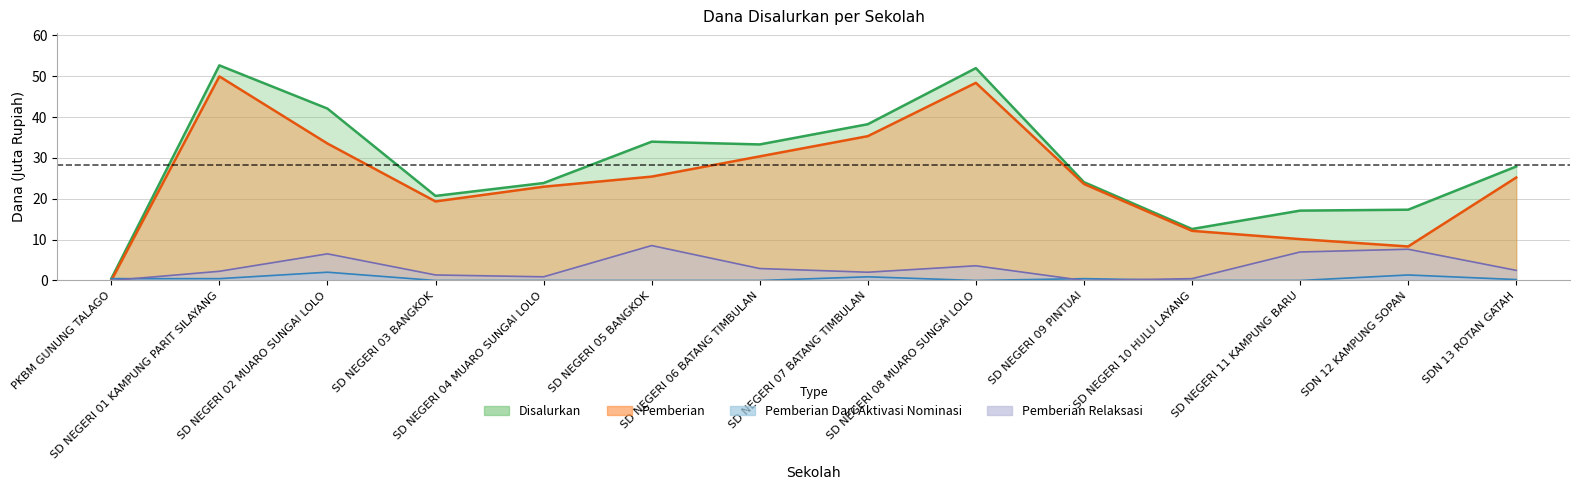

What is the difference between the highest and lowest values at SD NEGERI 09 PINTUAI?

24.1